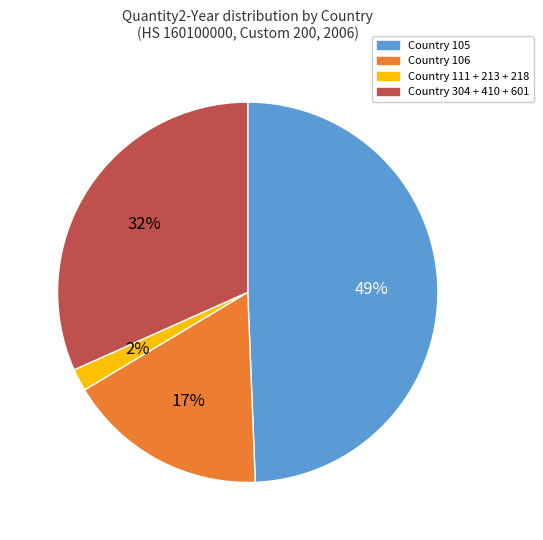

How many slices are in this pie chart?

4